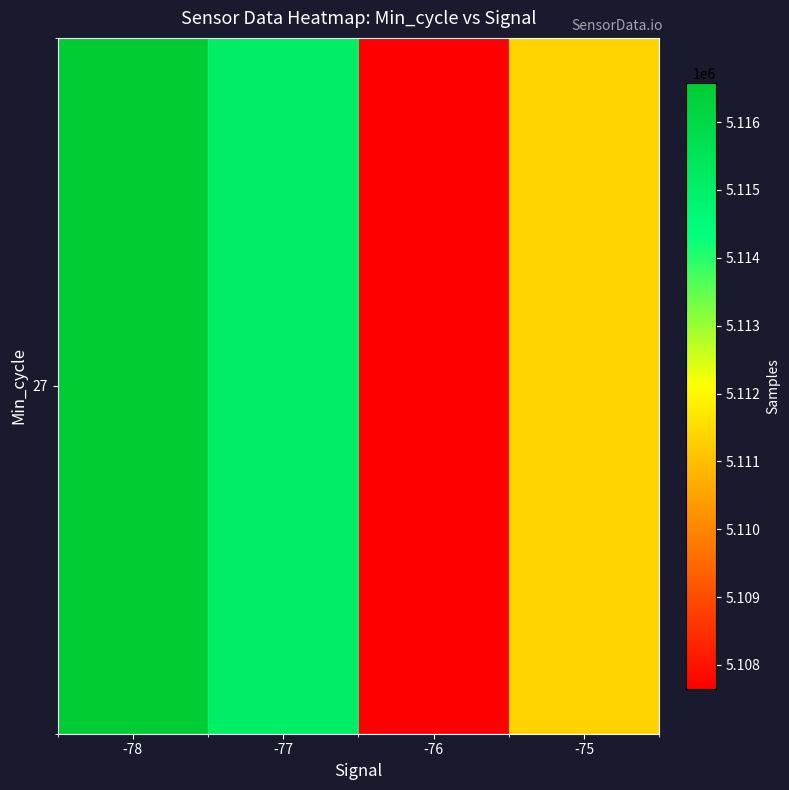

Which has a higher value, -77 or -78?

-78